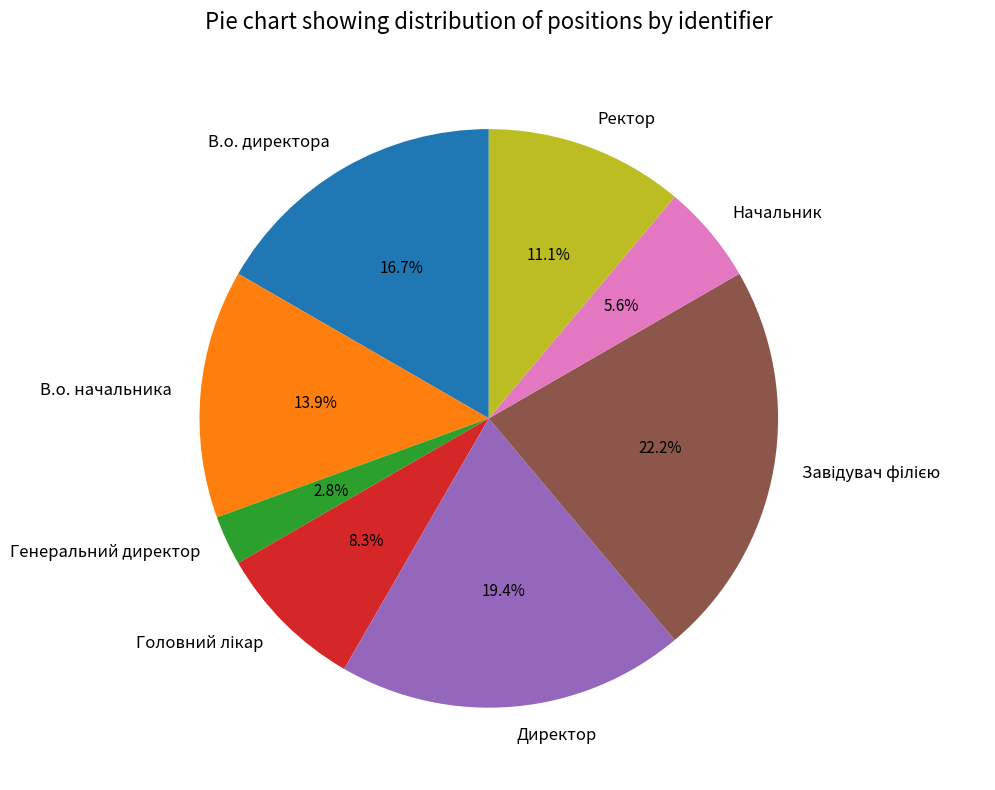

What percentage is the Генеральний директор slice, to the nearest percent?

3%